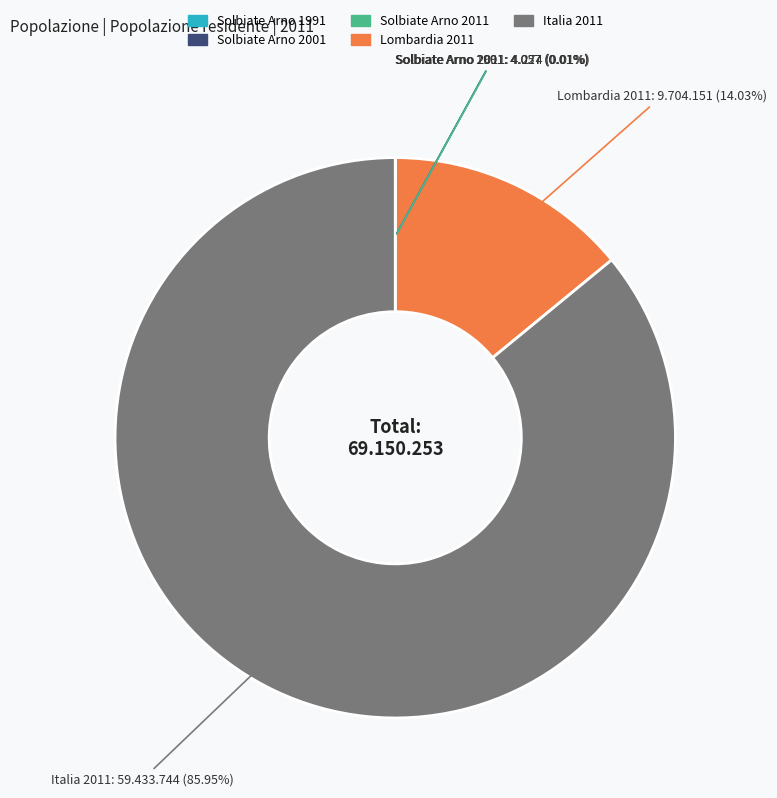

Does any single category account for the majority?

Yes